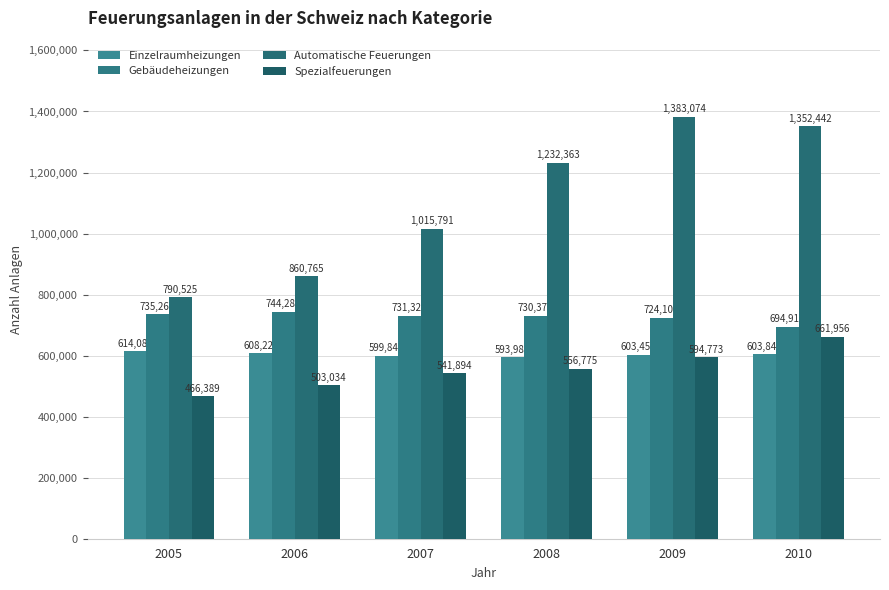

At 2006, list the series in order from smallest to largest.

Spezialfeuerungen, Einzelraumheizungen, Gebäudeheizungen, Automatische Feuerungen